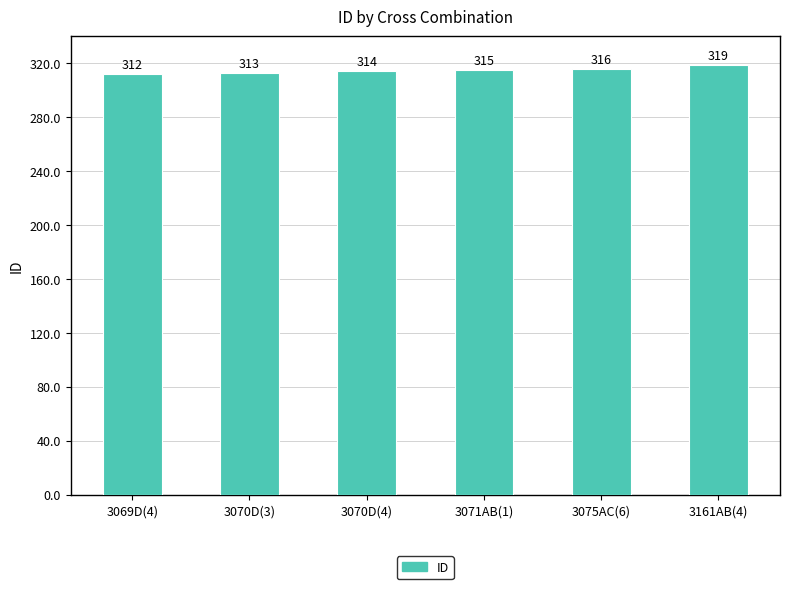

What is the ratio of the value at 3069D(4) to the value at 3161AB(4)?

1.0